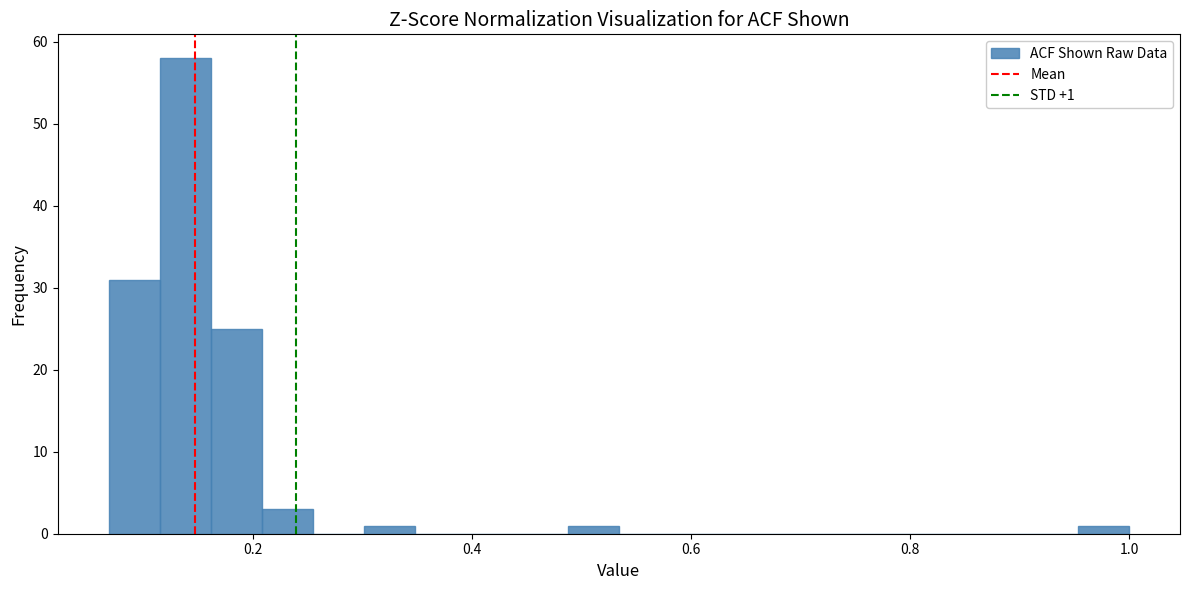

Read against the x-axis, roughly where is the centre of the tallest bar?

0.14